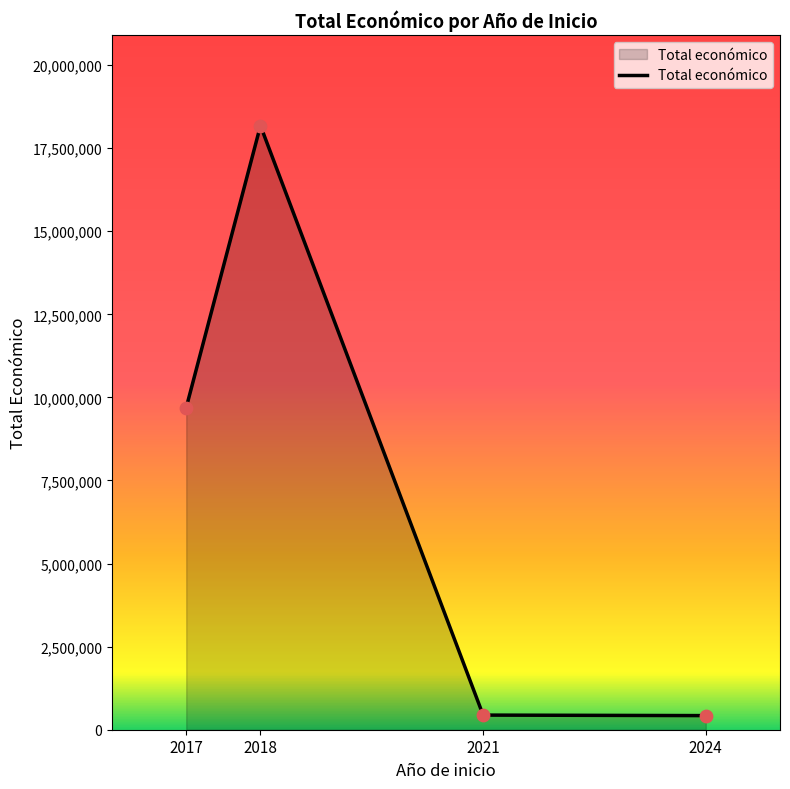

Approximately how many times larger is the value at 2021 compared to 2024?

1.0